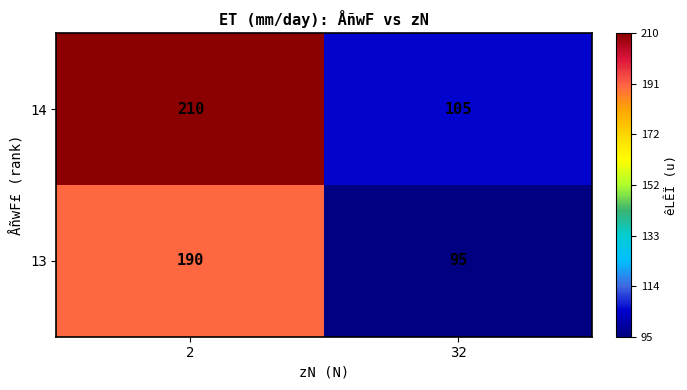

What is the total value across all series at 32?

200